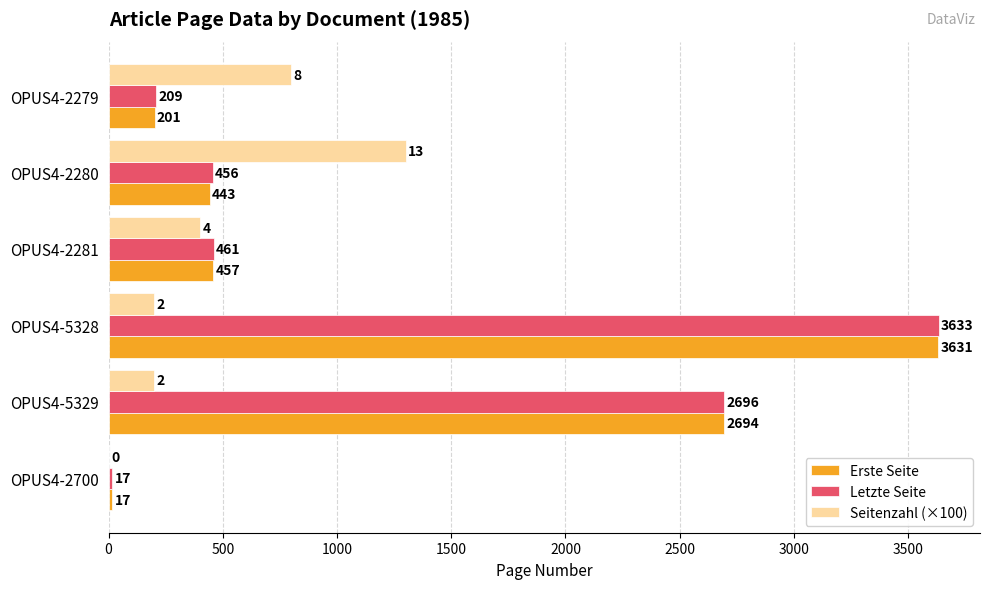

What value does the Seitenzahl (×100) series have at OPUS4-5329, to the nearest 50?

200